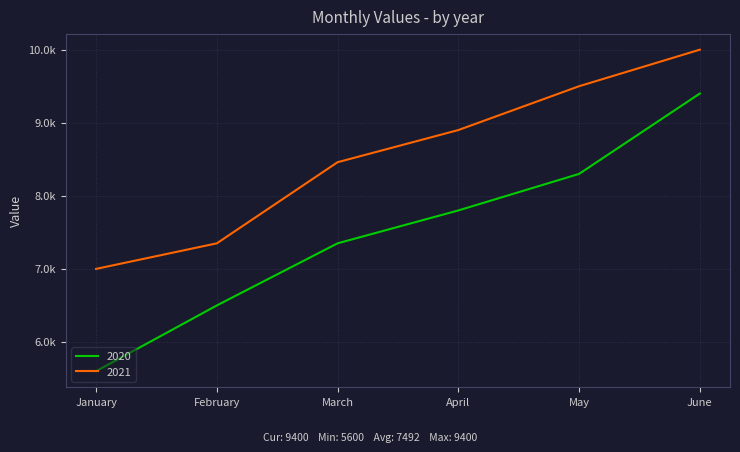

Is this an area chart (filled region under the line)?

No